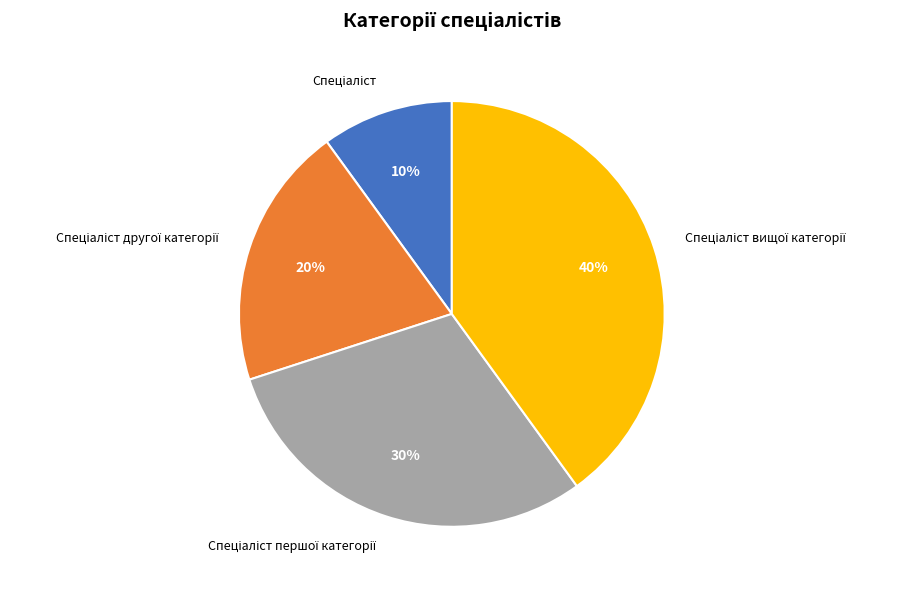

Is there a majority slice in this chart?

No